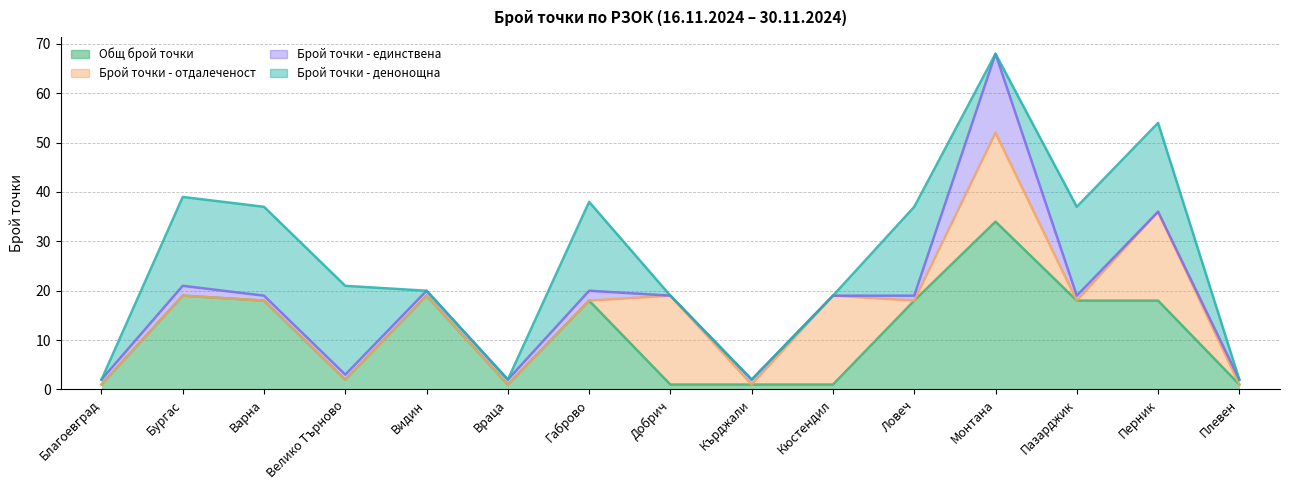

The Брой точки - денонощна series shows 6 at Добрич. True or false?

False